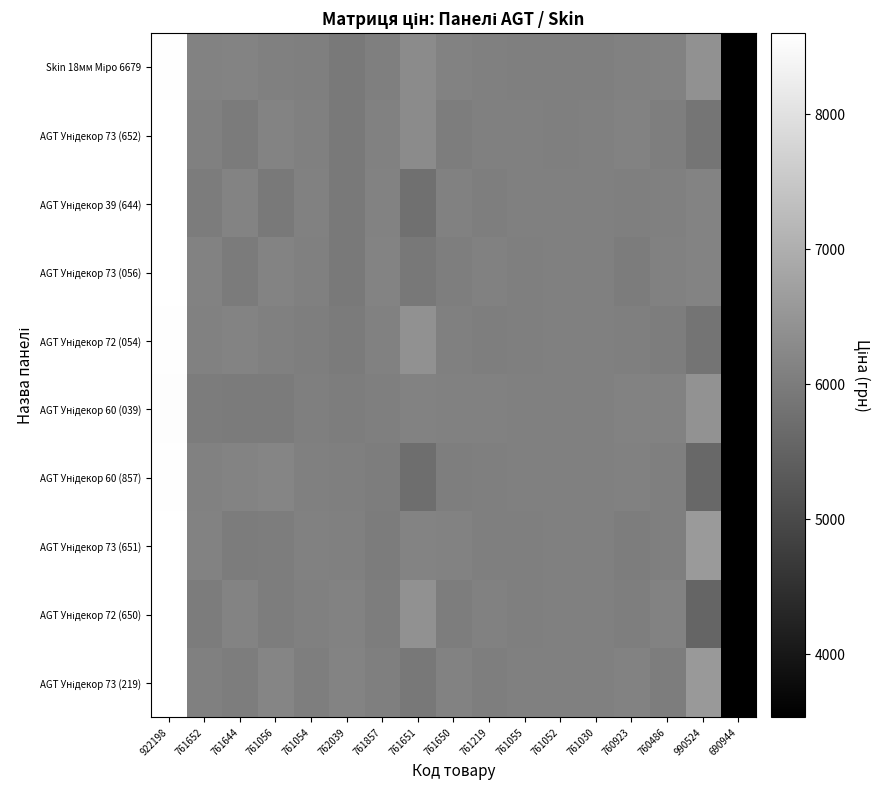

What is the maximum value shown in the chart?

8601.5